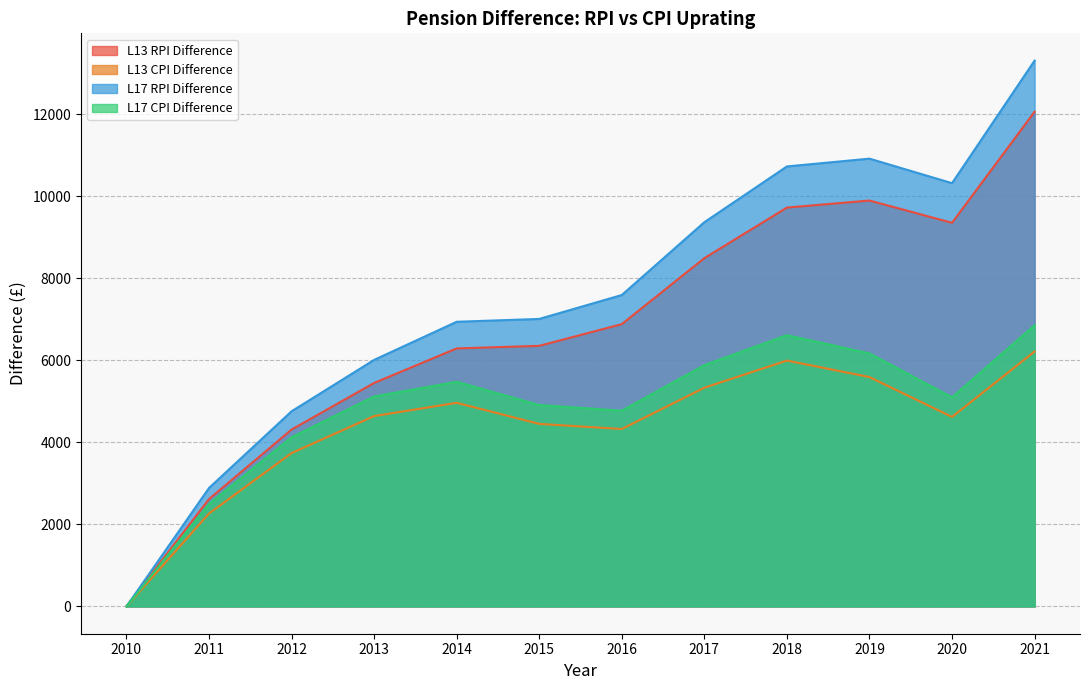

Rank the series by their maximum value, from highest to lowest.

L17 RPI Difference, L13 RPI Difference, L17 CPI Difference, L13 CPI Difference